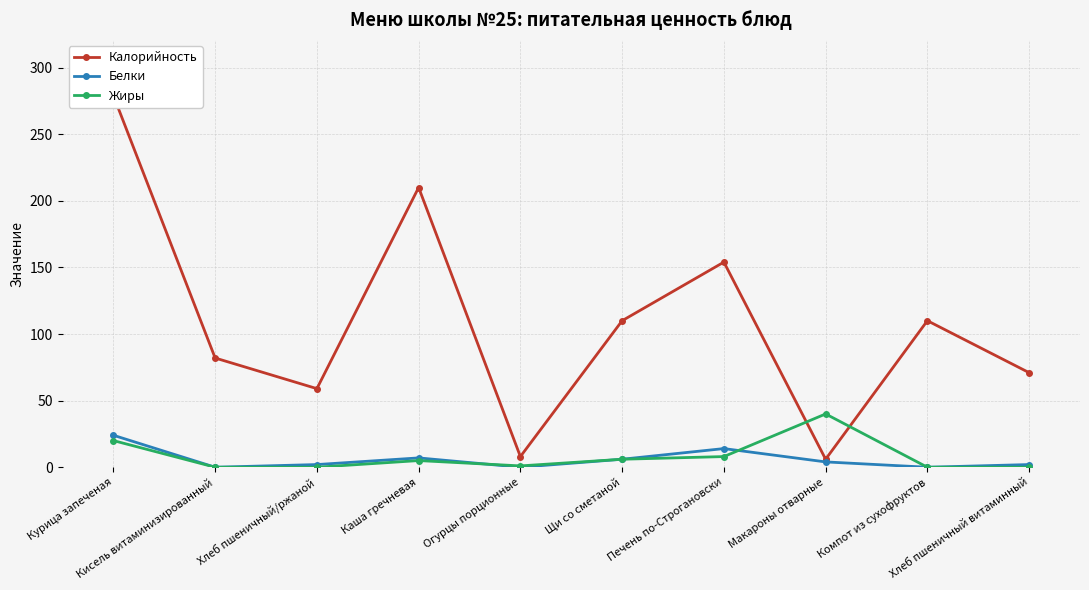

How many interior local valleys does the Жиры series have?

1